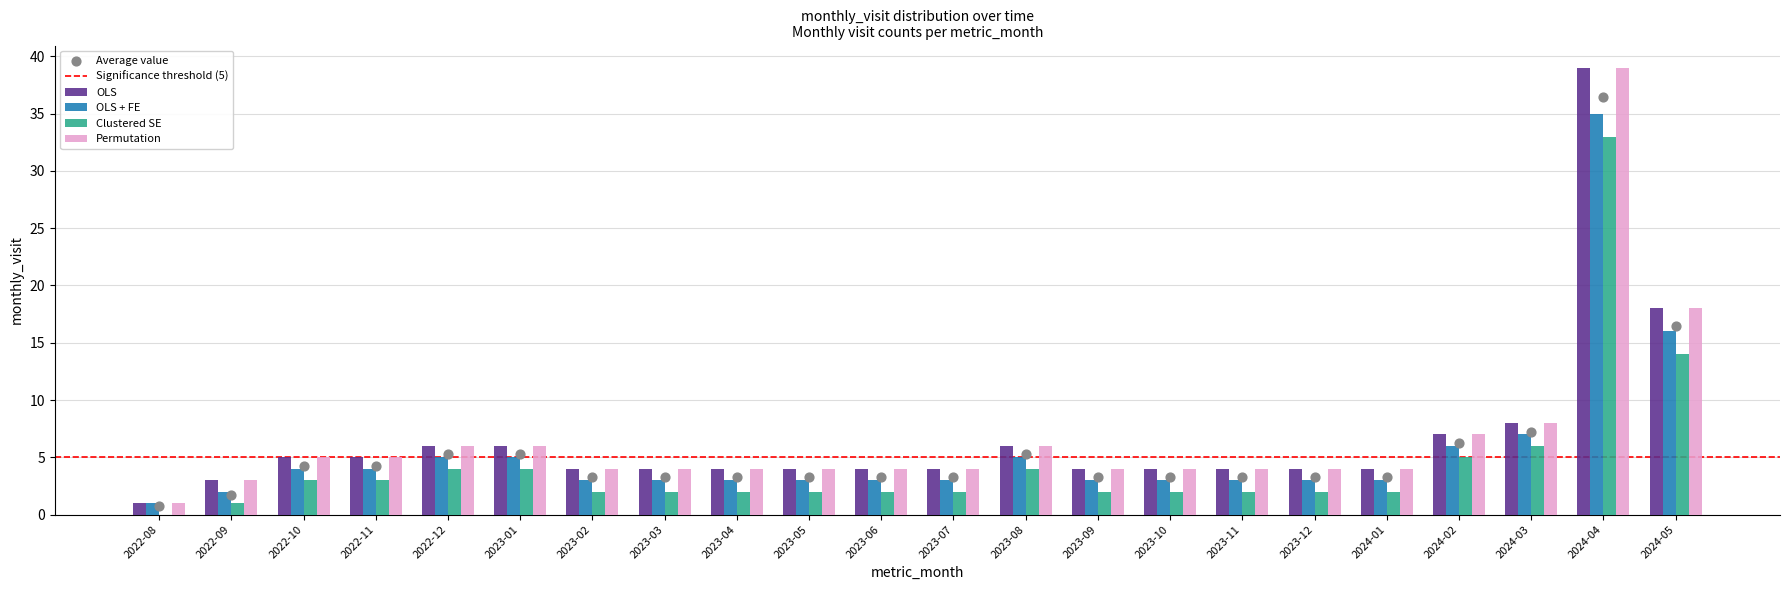

Which series contains the lowest Y value?

Clustered SE